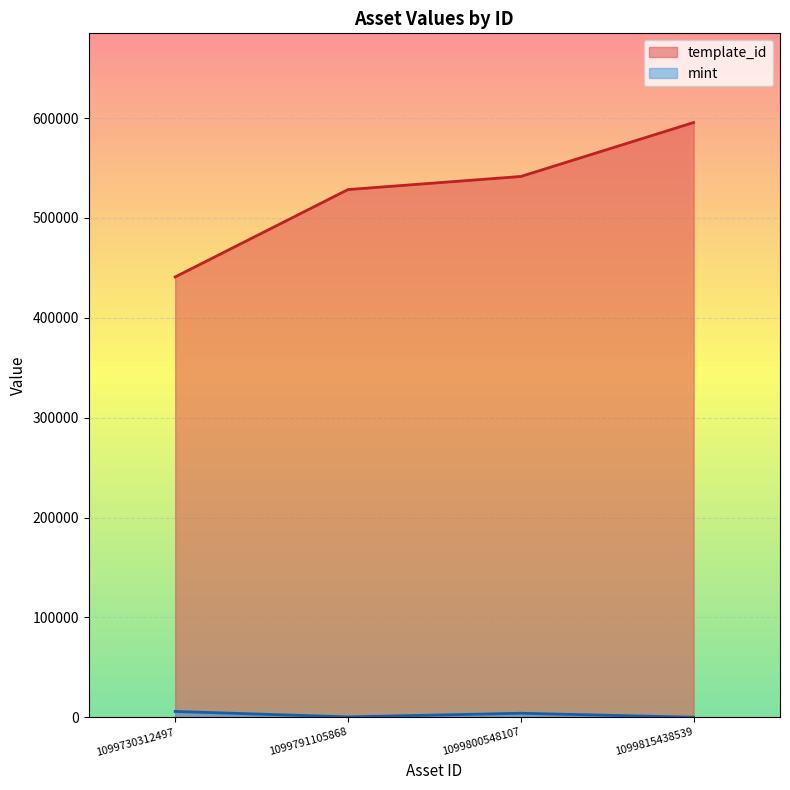

At which label does mint reach its peak?

1099730312497